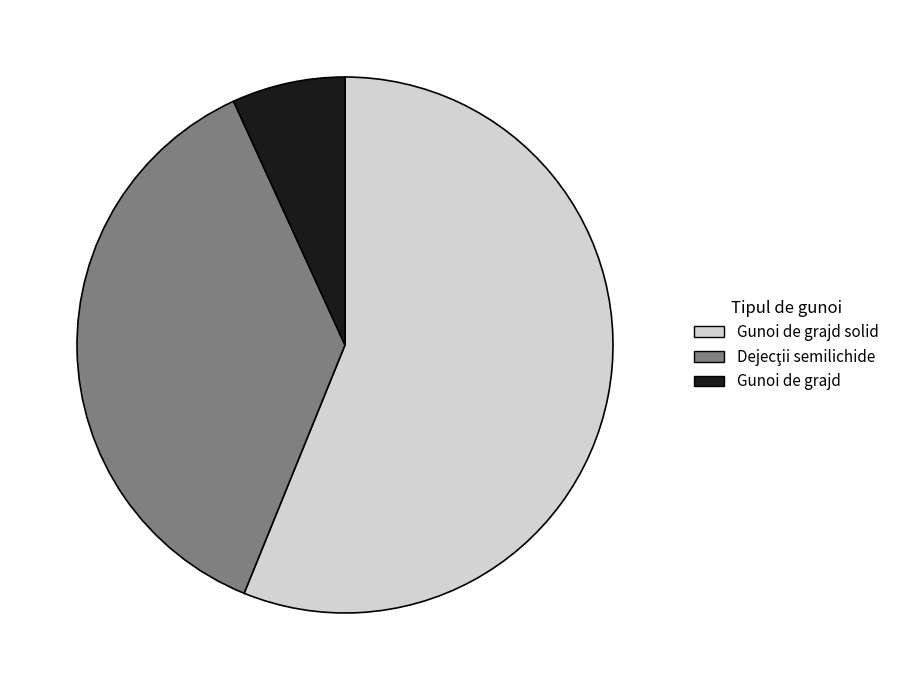

Is there a majority slice in this chart?

Yes